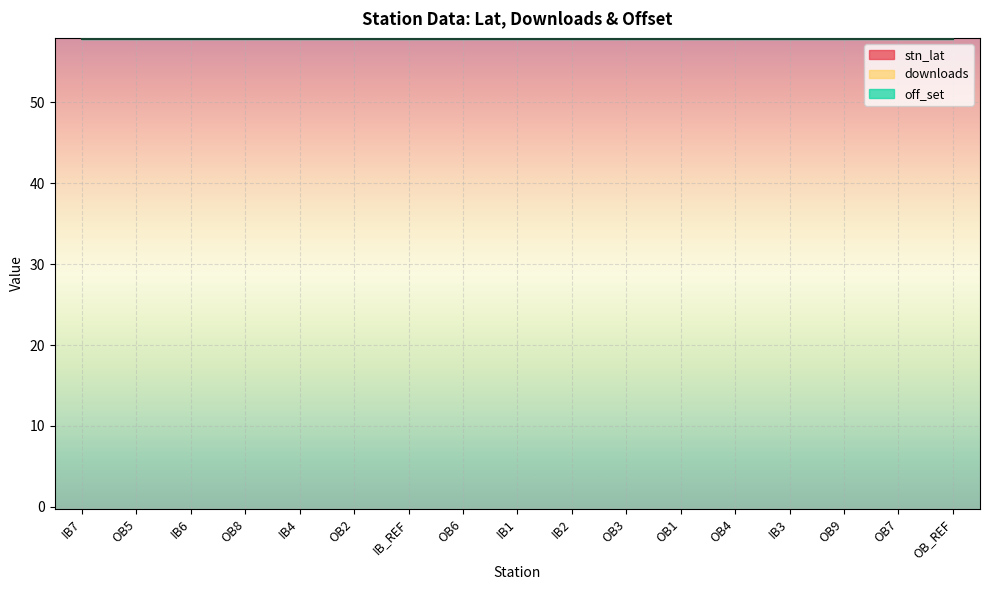

What position from the right is OB1?

6